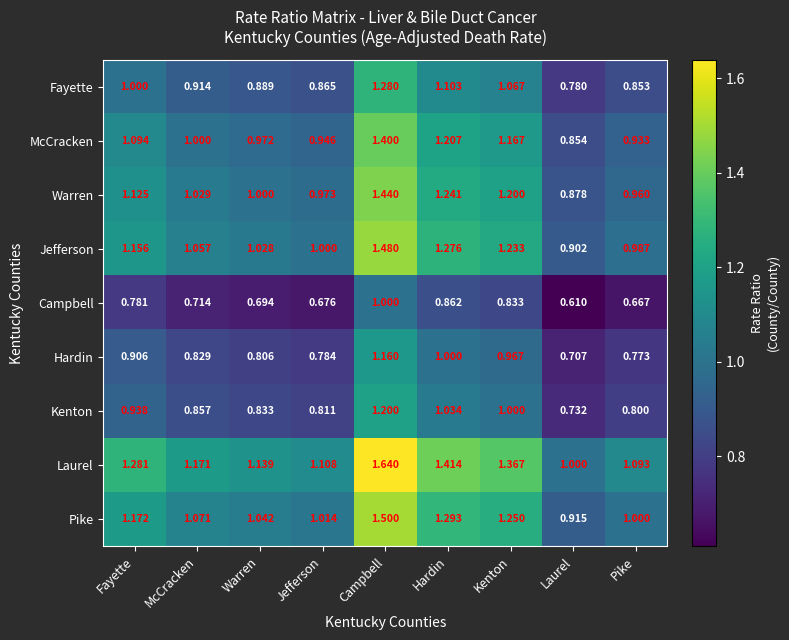

Which series has the largest range (max minus min)?

Laurel